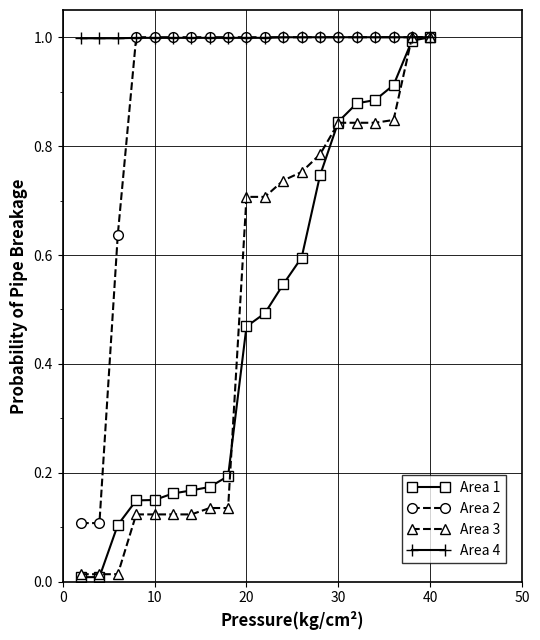

What is the greatest value displayed?

1.0